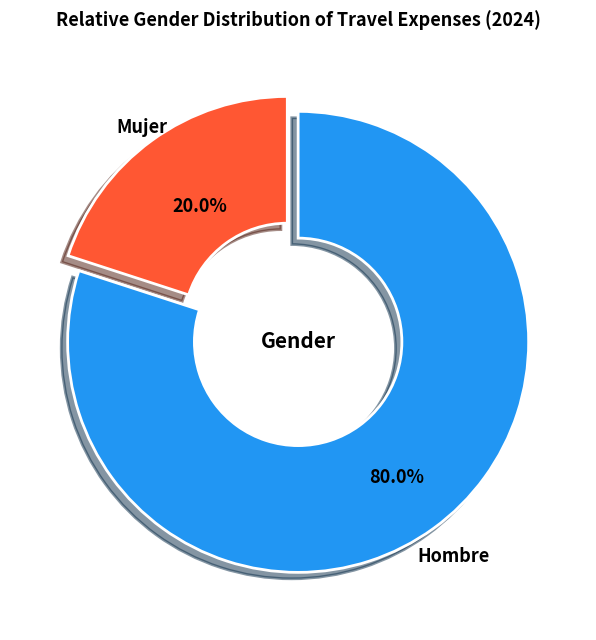

Is there any slice that represents more than half of the pie?

Yes